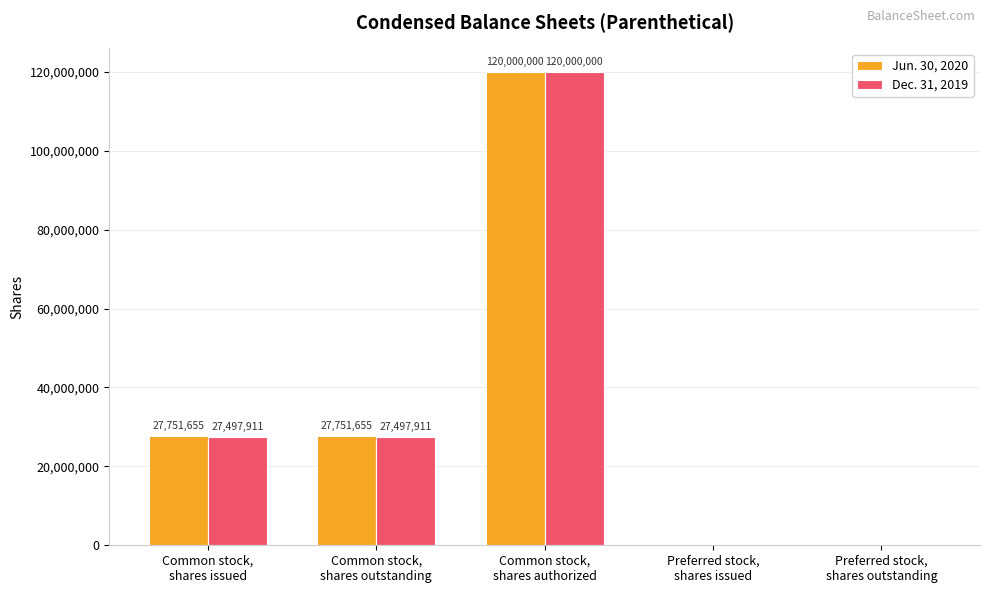

What is the maximum value for Jun. 30, 2020?

120000000